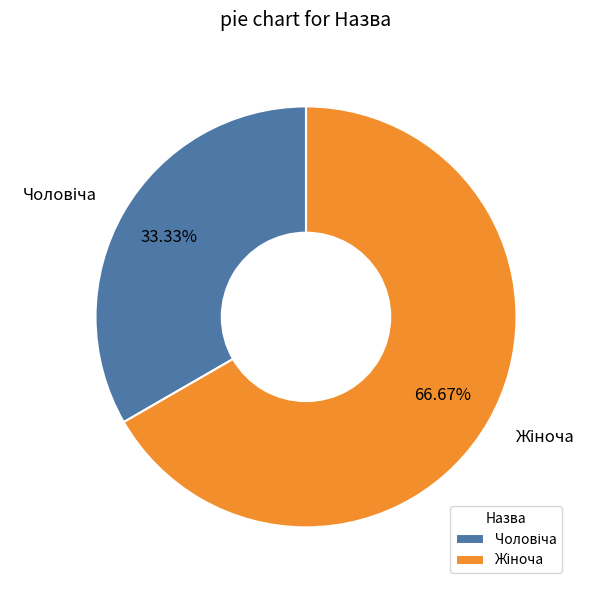

Is there a majority slice in this chart?

Yes